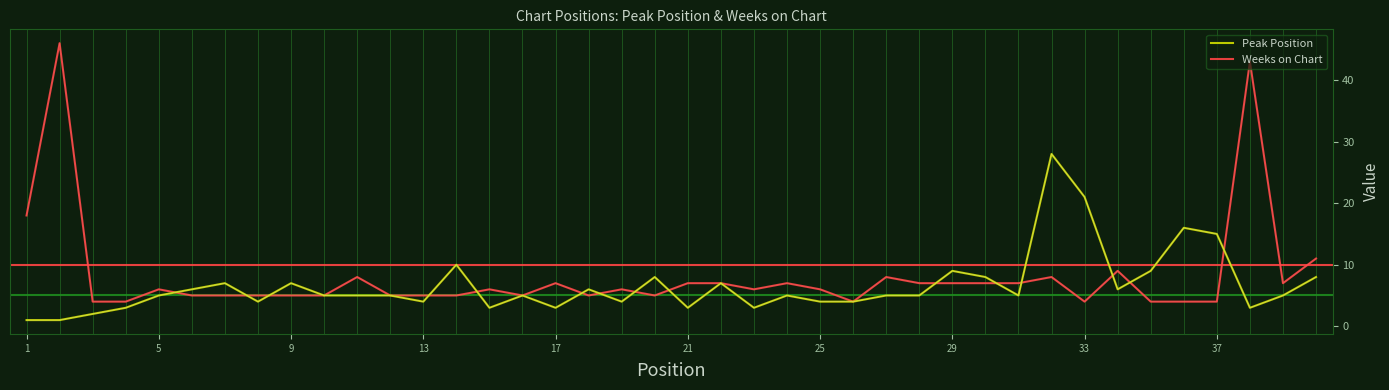

True or false: Peak Position and Weeks on Chart intersect in this chart.

True